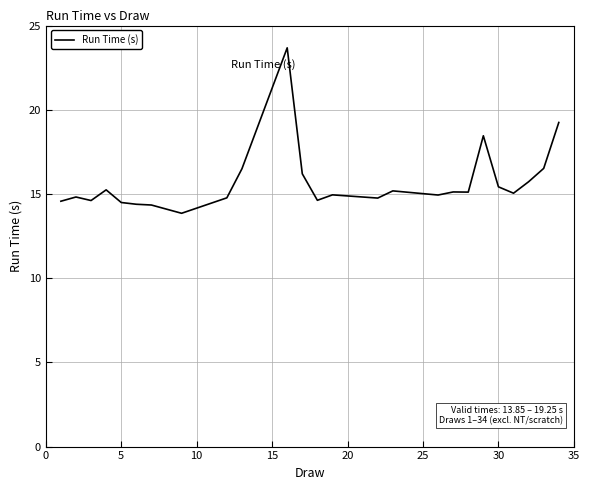

What is the difference between the maximum and minimum values?

9.8